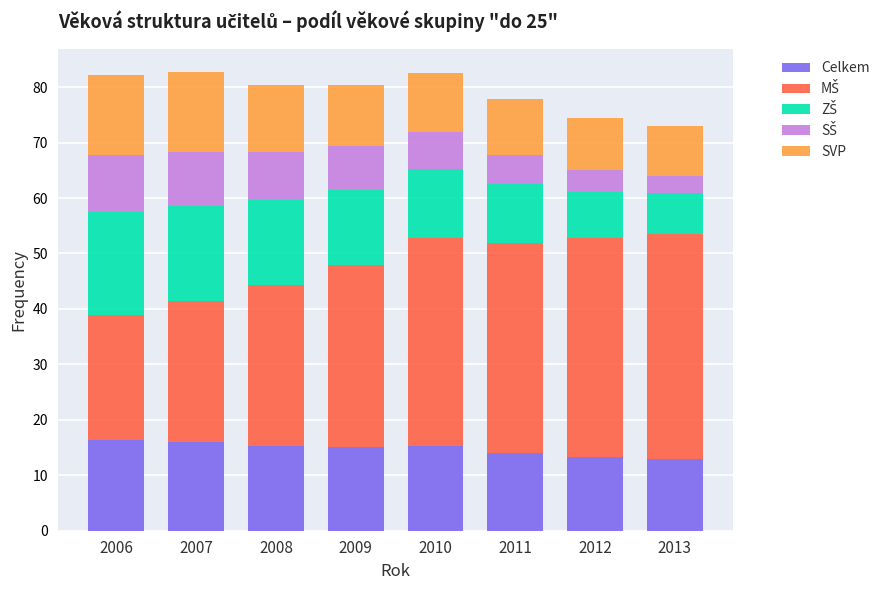

What is the approximate value of Celkem at 2007?

16.0